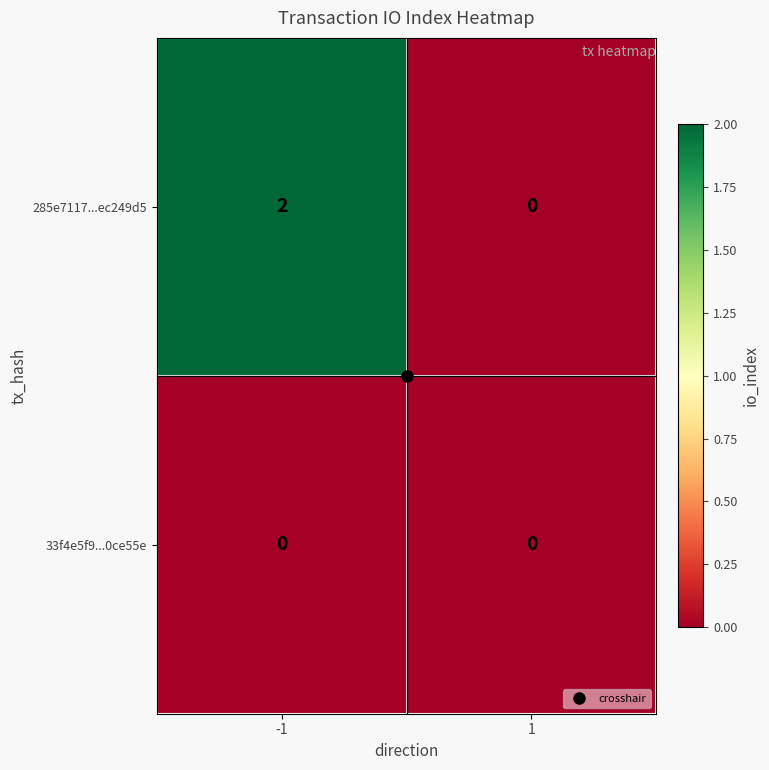

Rank the series by their maximum value, from lowest to highest.

33f4e5f9...0ce55e, 285e7117...ec249d5